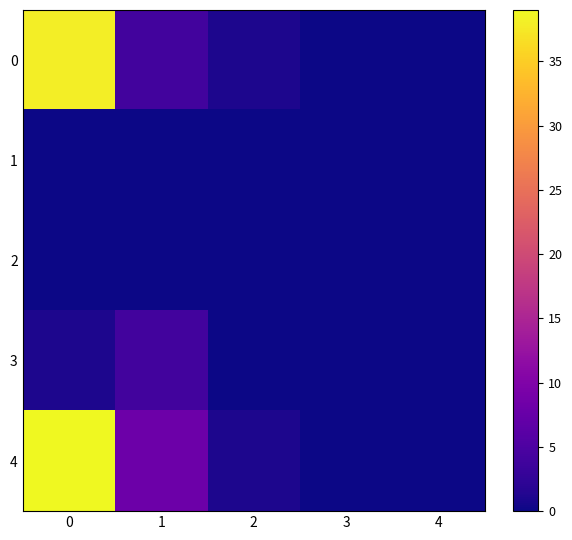

Reading left to right, what are all the values shown in this chart?

0: 0=38	1=4	2=1	3=0	4=0
1: 0=0	1=0	2=0	3=0	4=0
2: 0=0	1=0	2=0	3=0	4=0
3: 0=1	1=4	2=0	3=0	4=0
4: 0=39	1=8	2=1	3=0	4=0